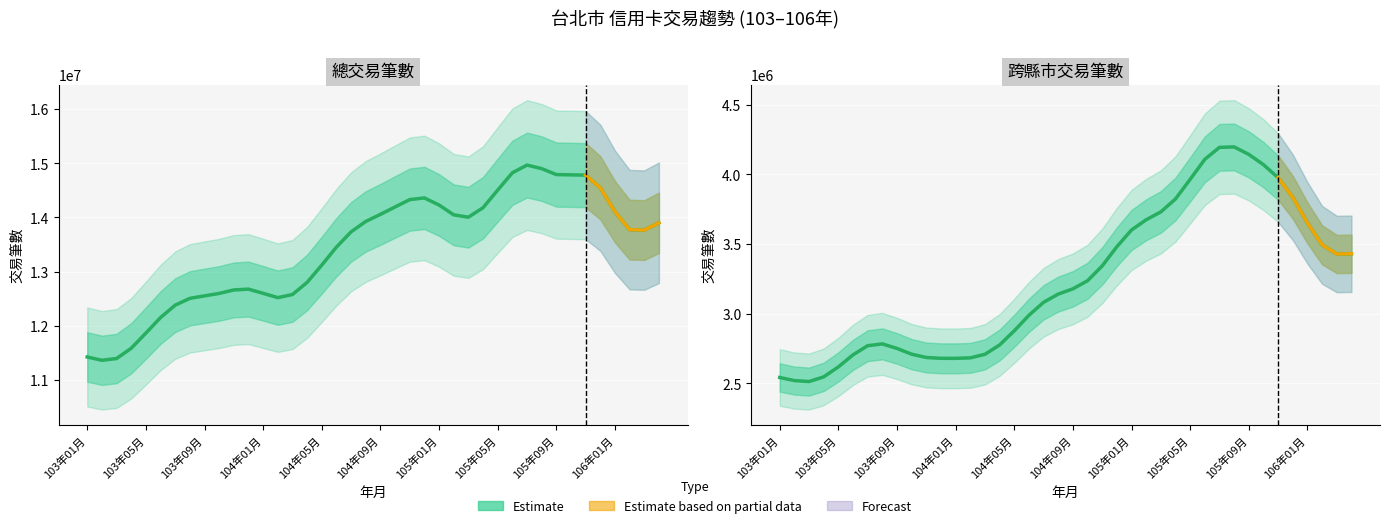

What is the total value across all series at 105年01月?

17831494.6